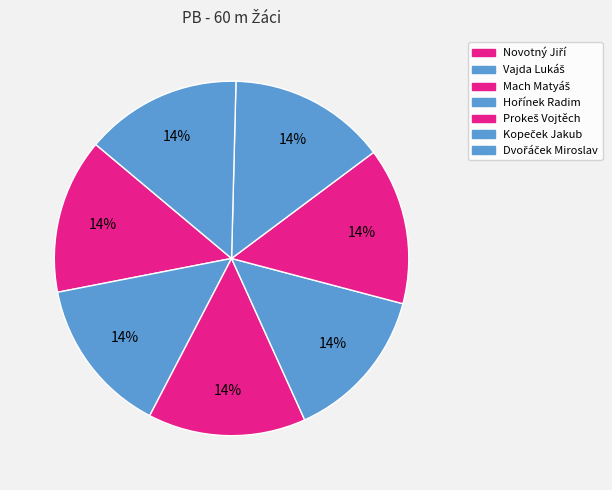

How many slices are in this pie chart?

7